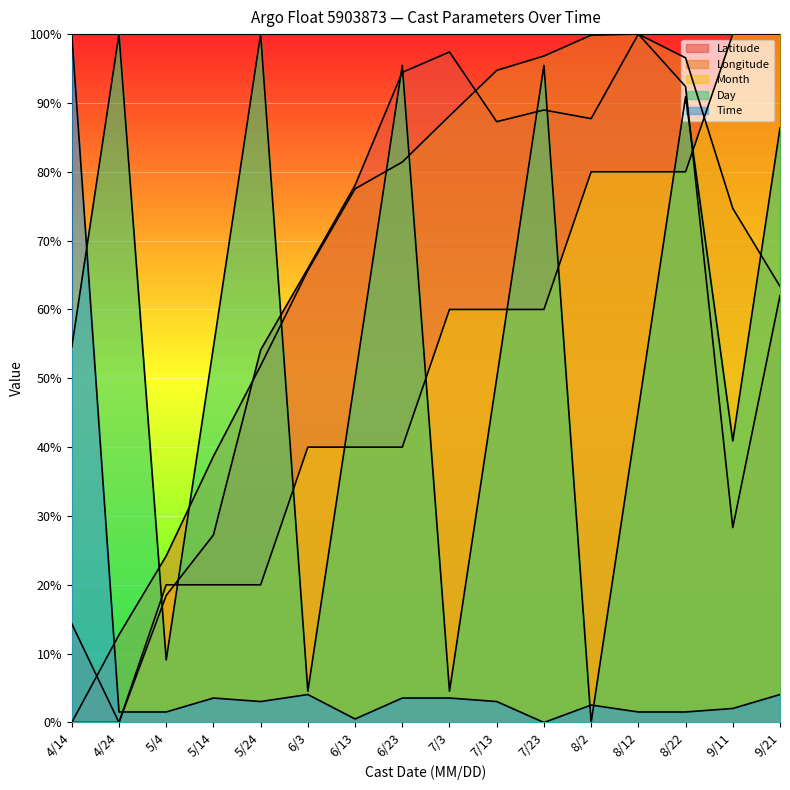

Reading left to right, list all the values displayed in this chart.

Latitude: 14.3	0.0	18.5	27.2	54.1	65.9	78.0	94.4	97.4	87.3	89.0	87.7	100.0	92.4	28.3	62.0
Longitude: 0.0	12.7	24.2	38.7	51.8	65.7	77.5	81.4	88.1	94.7	96.8	99.8	100.0	96.6	74.7	63.4
Month: 0.0	0.0	20.0	20.0	20.0	40.0	40.0	40.0	60.0	60.0	60.0	80.0	80.0	80.0	100.0	100.0
Day: 54.5	100.0	9.1	54.5	100.0	4.5	50.0	95.5	4.5	50.0	95.5	0.0	45.5	90.9	40.9	86.4
Time: 100.0	1.5	1.5	3.6	3.0	4.1	0.5	3.6	3.6	3.0	0.0	2.5	1.5	1.5	2.0	4.1